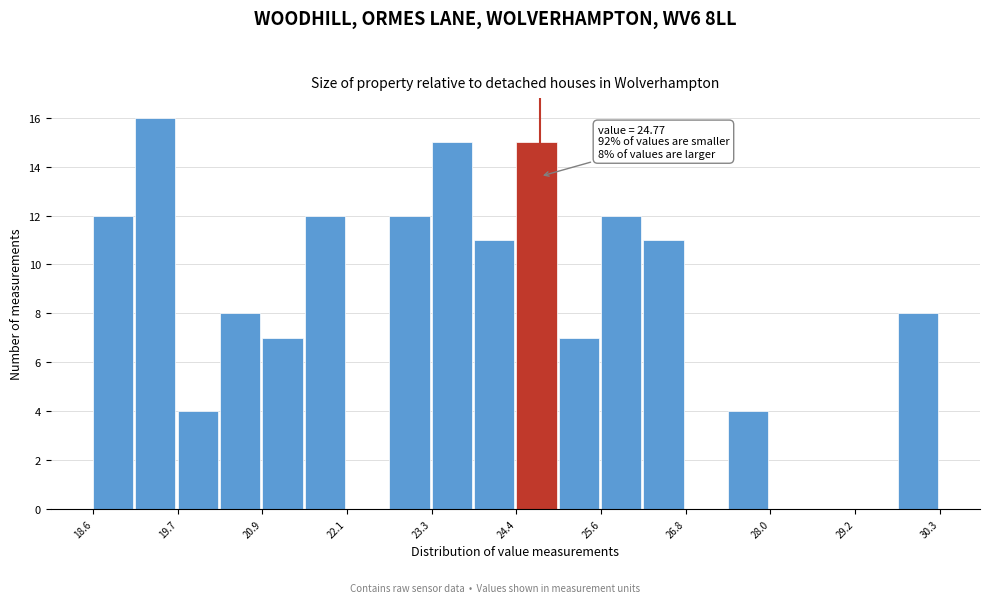

Around what value on the x-axis is the tallest bar? Give the approximate position of its centre, as read against the axis.

19.4